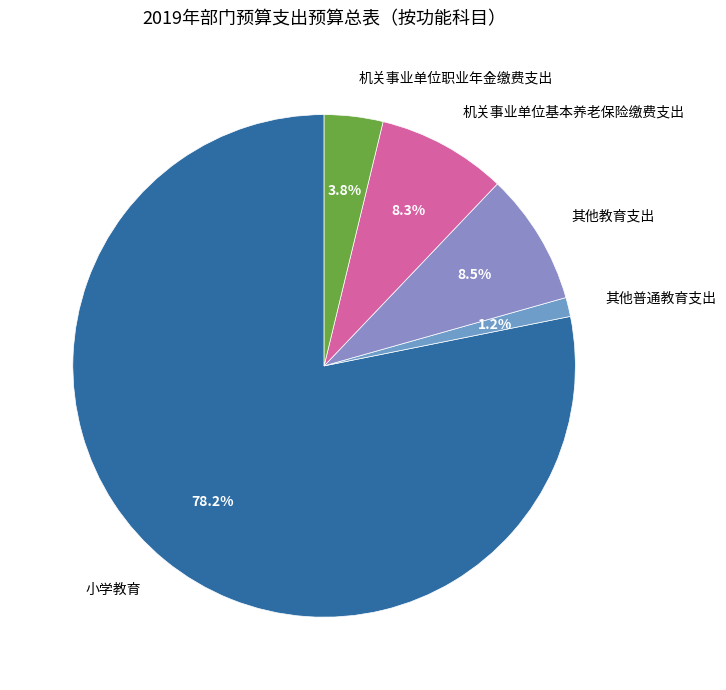

How many segments does this pie chart have?

5